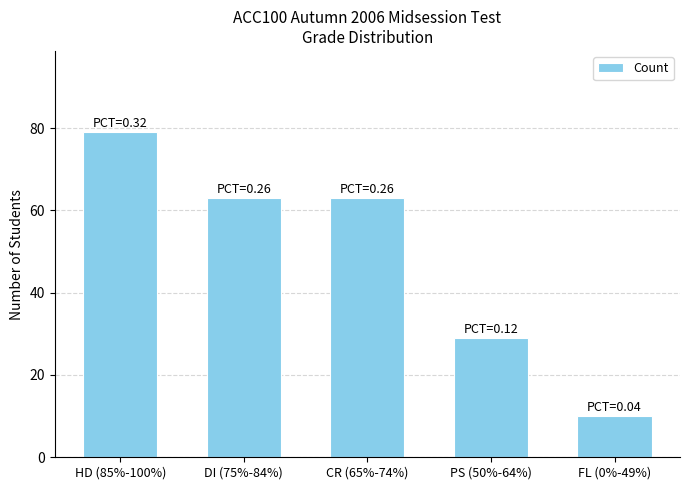

What value does the data have at FL (0%-49%), to the nearest 5?

10